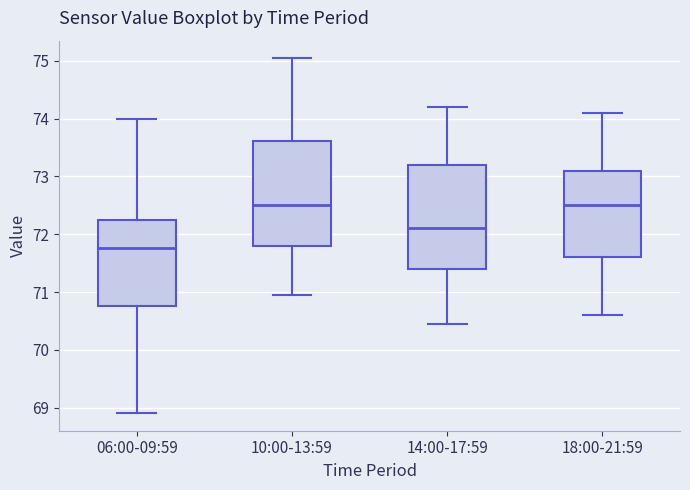

Reading left to right, transcribe this box plot: for each box, give where its median line is, the range the box spans, and where its two whiskers end, as read against the y-axis. The values are not printed on the chart, so give them approximately, as read against the axis.

06:00-09:59: median 71.8, box 70.8 to 72.2, whiskers 68.9 to 74.0
10:00-13:59: median 72.5, box 71.8 to 73.6, whiskers 71.0 to 75.0
14:00-17:59: median 72.1, box 71.4 to 73.2, whiskers 70.5 to 74.2
18:00-21:59: median 72.5, box 71.6 to 73.1, whiskers 70.6 to 74.1